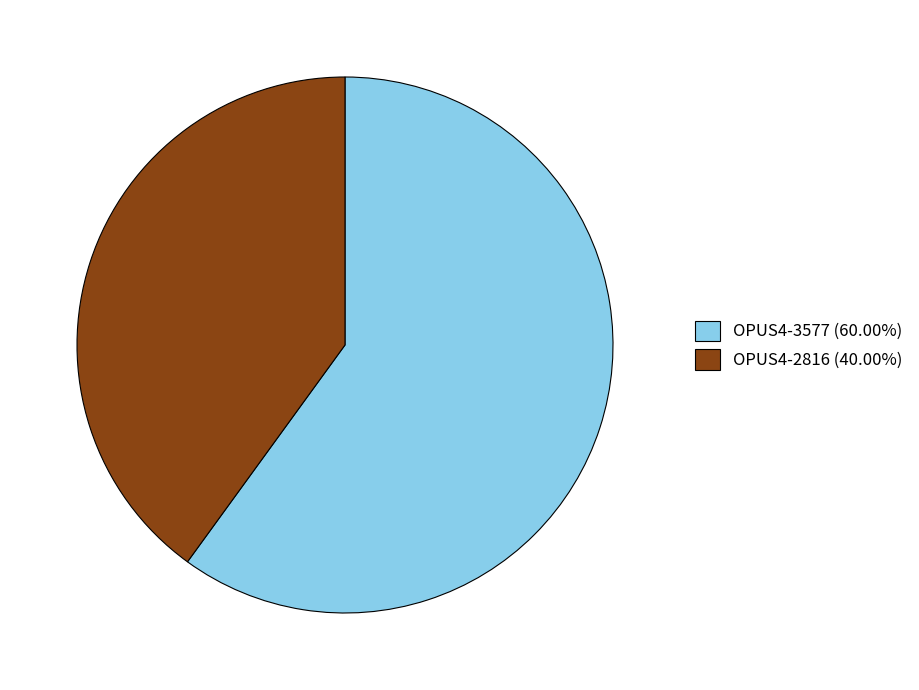

Is the sum of OPUS4-2816 and OPUS4-3577 greater than half?

Yes